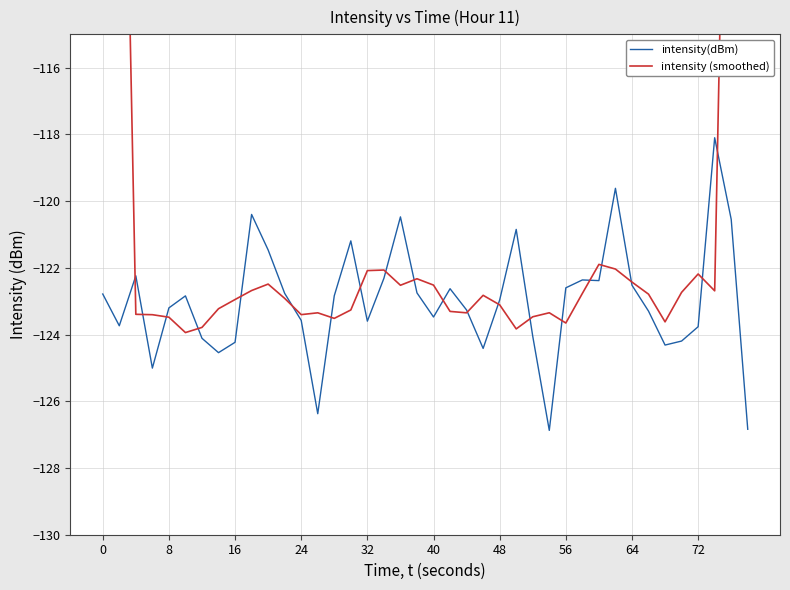

Reading right to left, extract all data points from this chart.

intensity(dBm): -126.8	-120.5	-118.1	-123.8	-124.2	-124.3	-123.3	-122.5	-119.6	-122.4	-122.4	-122.6	-126.9	-124.1	-120.8	-123.0	-124.4	-123.3	-122.6	-123.5	-122.8	-120.5	-122.3	-123.6	-121.2	-122.8	-126.4	-123.6	-122.8	-121.5	-120.4	-124.2	-124.5	-124.1	-122.8	-123.2	-125.0	-122.2	-123.7	-122.8
intensity (smoothed): -73.1	-97.9	-122.7	-122.2	-122.7	-123.6	-122.8	-122.4	-122.0	-121.9	-122.8	-123.7	-123.3	-123.5	-123.8	-123.1	-122.8	-123.3	-123.3	-122.5	-122.3	-122.5	-122.1	-122.1	-123.3	-123.5	-123.3	-123.4	-122.9	-122.5	-122.7	-122.9	-123.2	-123.8	-123.9	-123.5	-123.4	-123.4	-98.8	-73.8